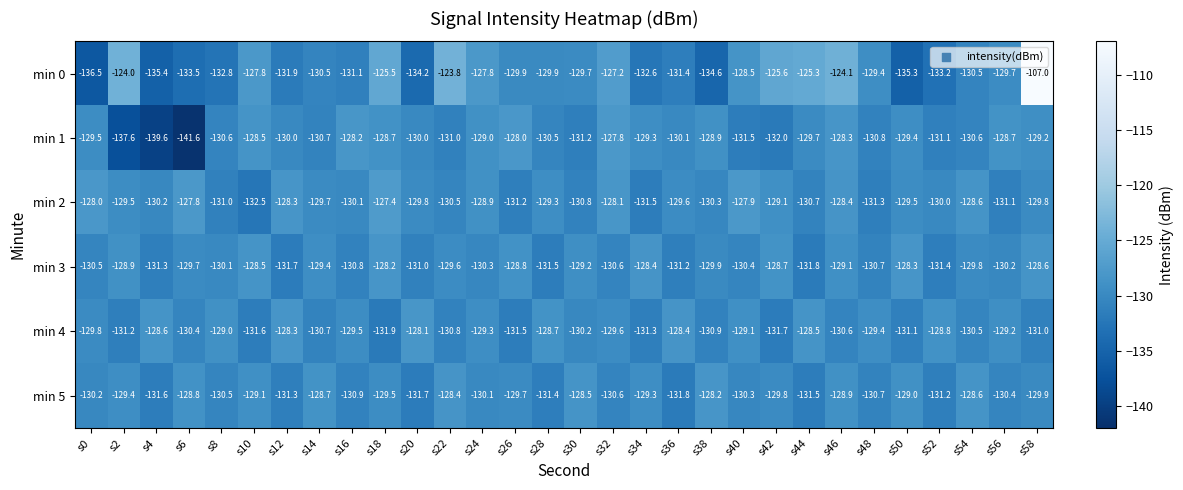

What is the difference between the maximum and second lowest values in the min 2 series?

4.1